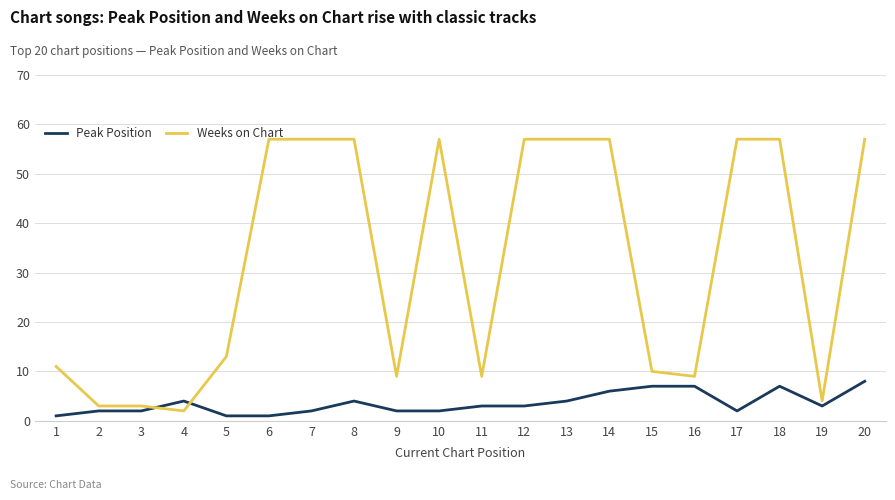

The Peak Position series shows 3 at 11. True or false?

True